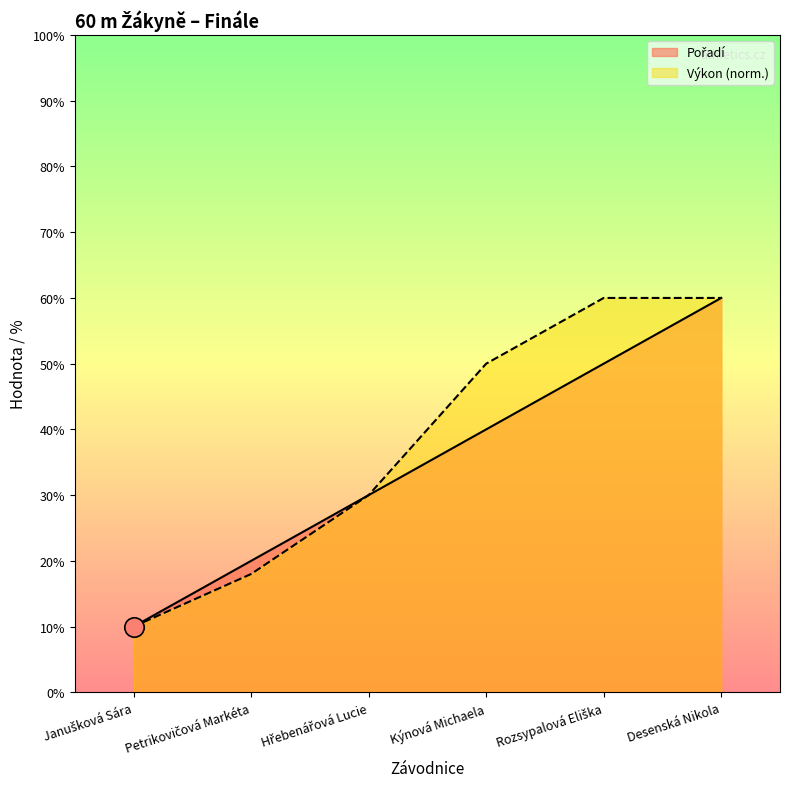

Reading left to right, extract all data points from this chart.

Pořadí: 1.0	2.0	3.0	4.0	5.0	6.0
Výkon: 1.0	1.8	3.0	5.0	6.0	6.0